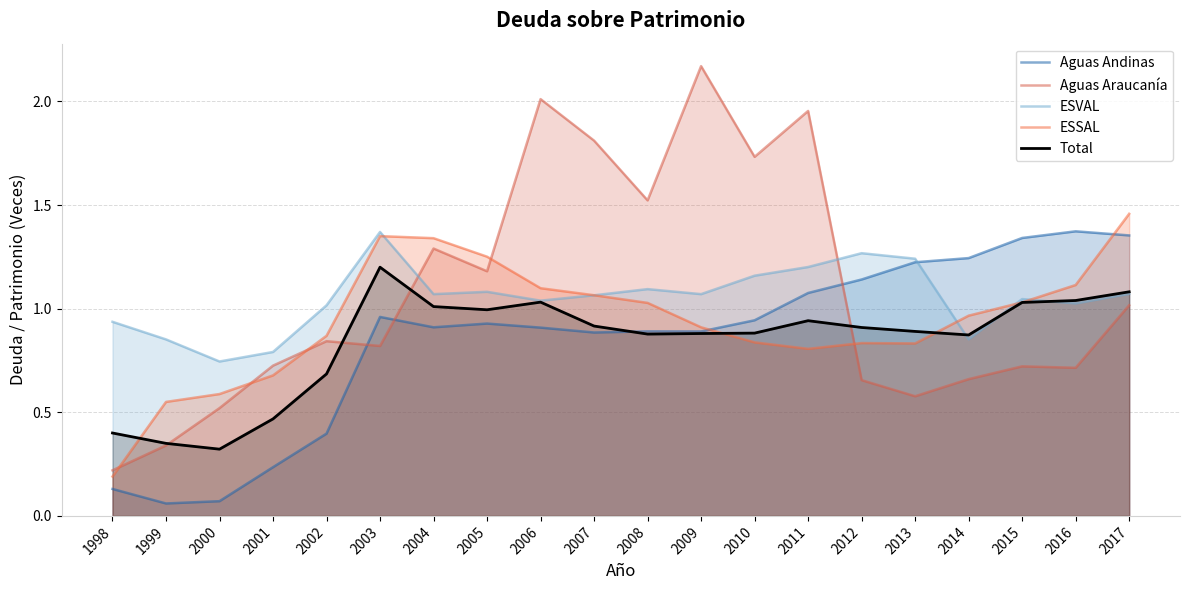

What is the value of the ESVAL point at the 15th from the left?

1.3